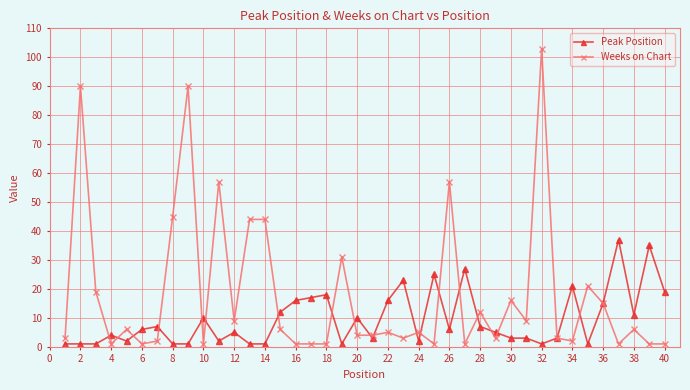

At how many categories does at least one series exceed 55?

5